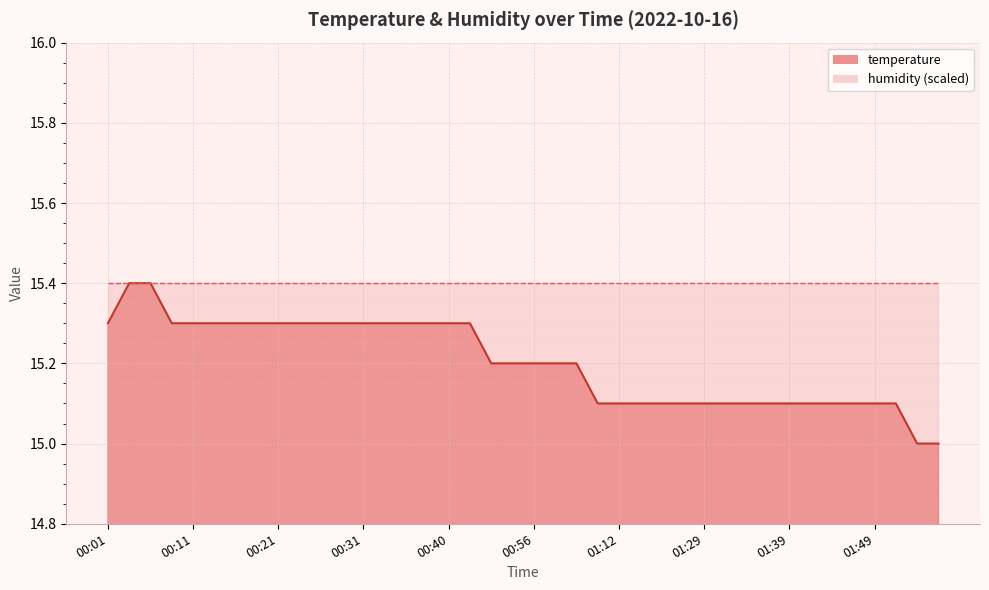

What is the change in value from 00:06 to 00:28?

-0.1